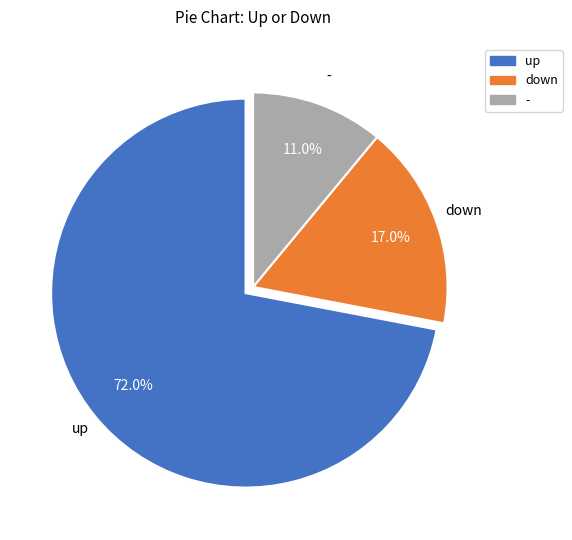

What is the majority slice?

up